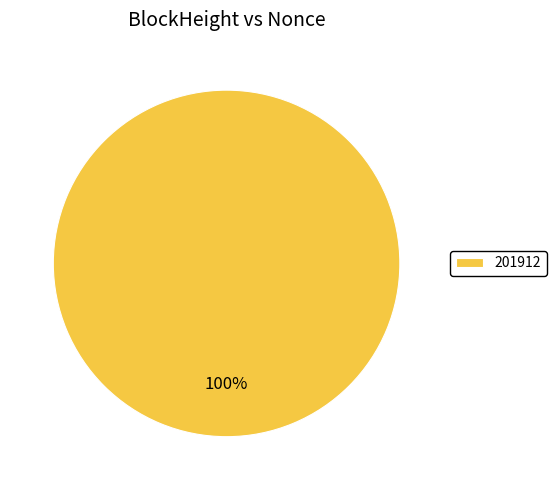

To the nearest percent, what portion does 201912 represent?

100%